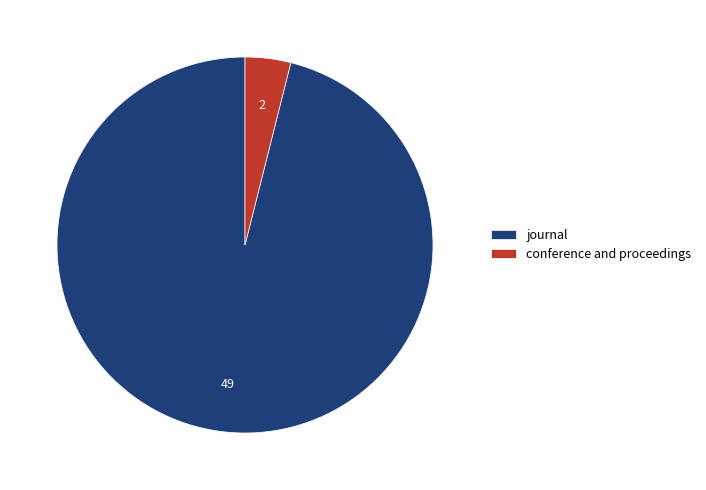

Between conference and proceedings and journal, which is larger?

journal